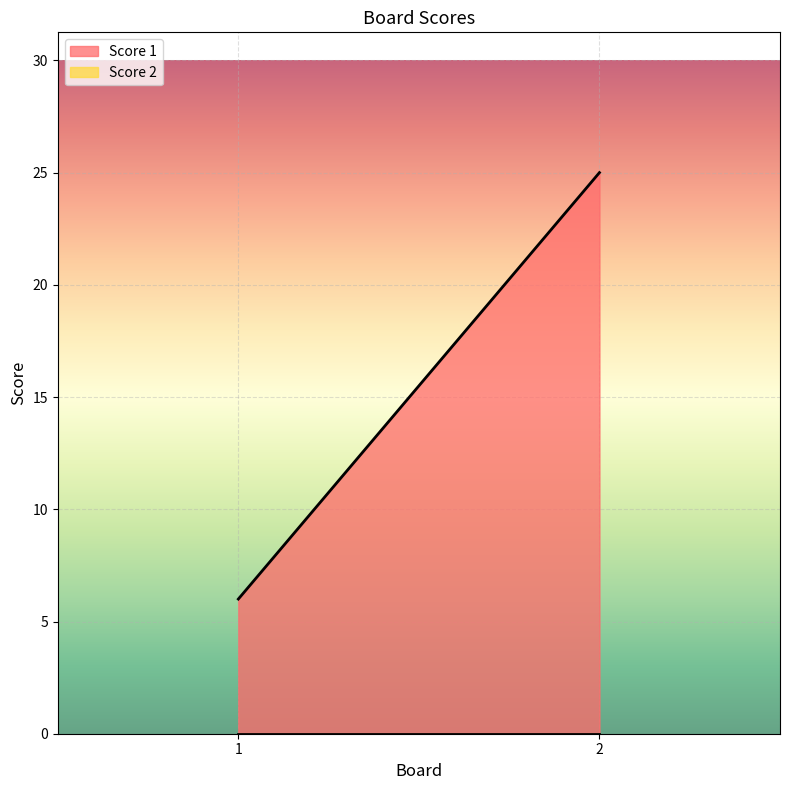

Which series has the largest range (max minus min)?

Score 1